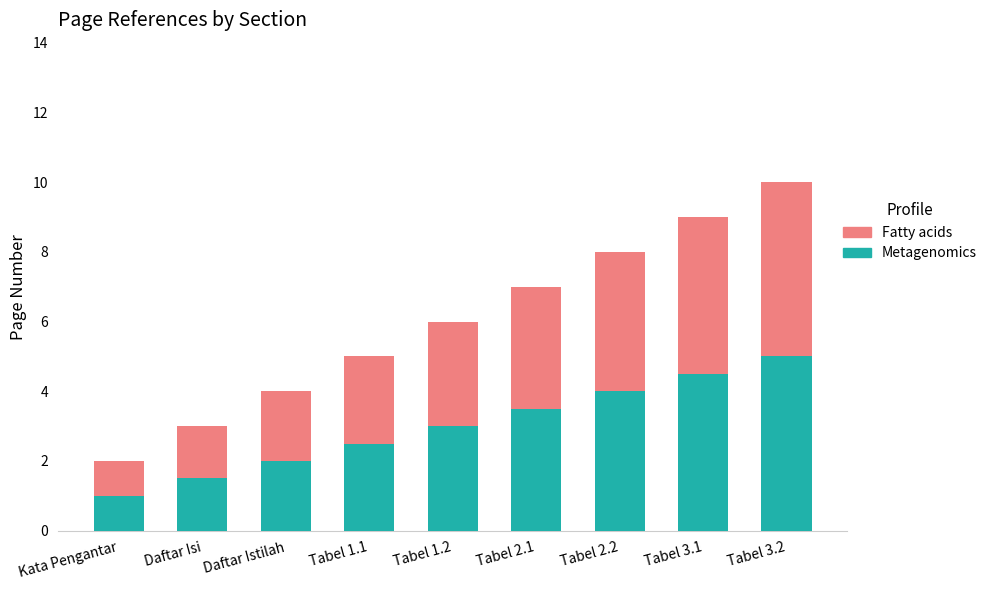

What is the maximum value for Metagenomics?

5.0